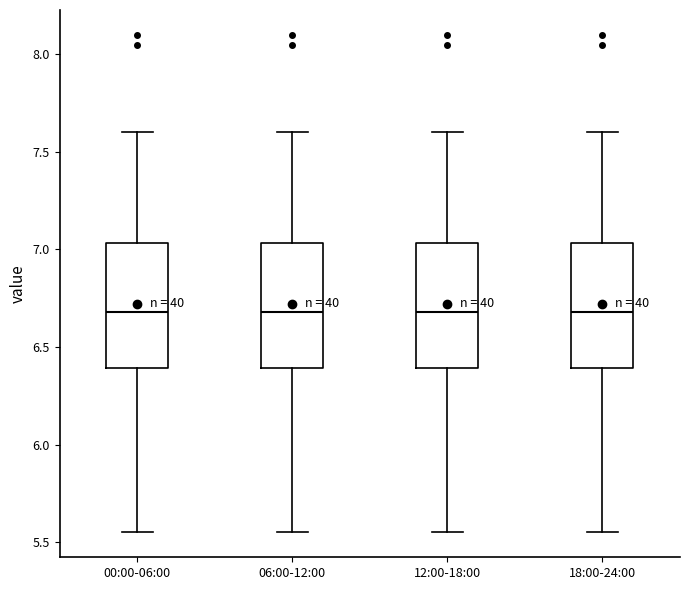

Where is the upper edge of the box for 06:00-12:00 on the y-axis? The values are not printed on the chart, so give them approximately, as read against the axis.

7.05